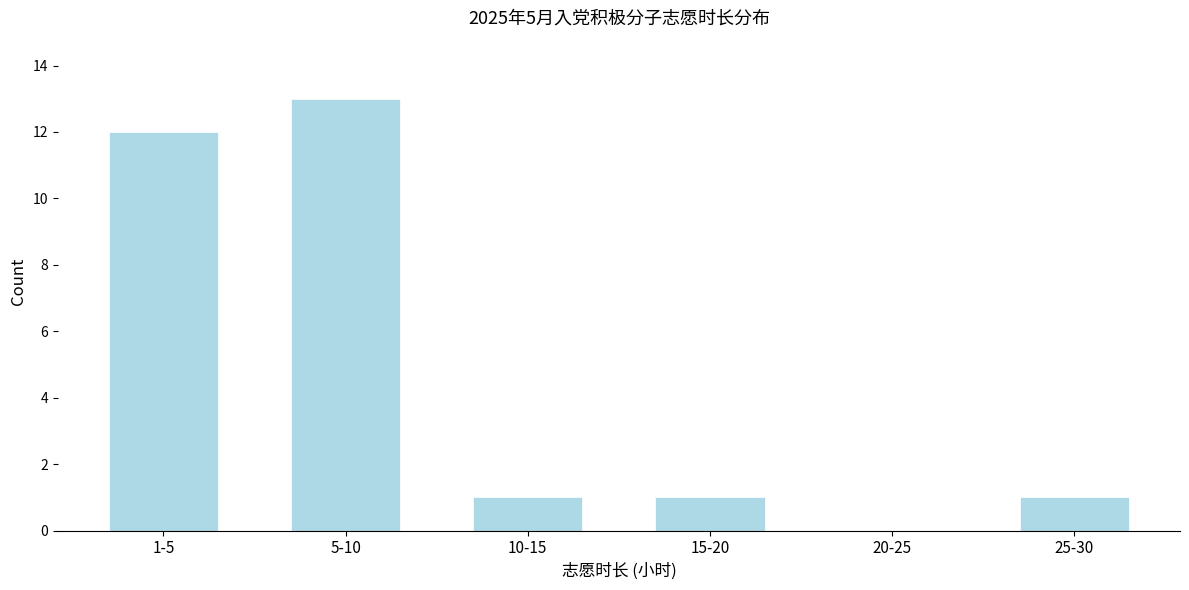

Reading right to left, list all the values displayed in this chart.

25-30=1	20-25=0	15-20=1	10-15=1	5-10=13	1-5=12